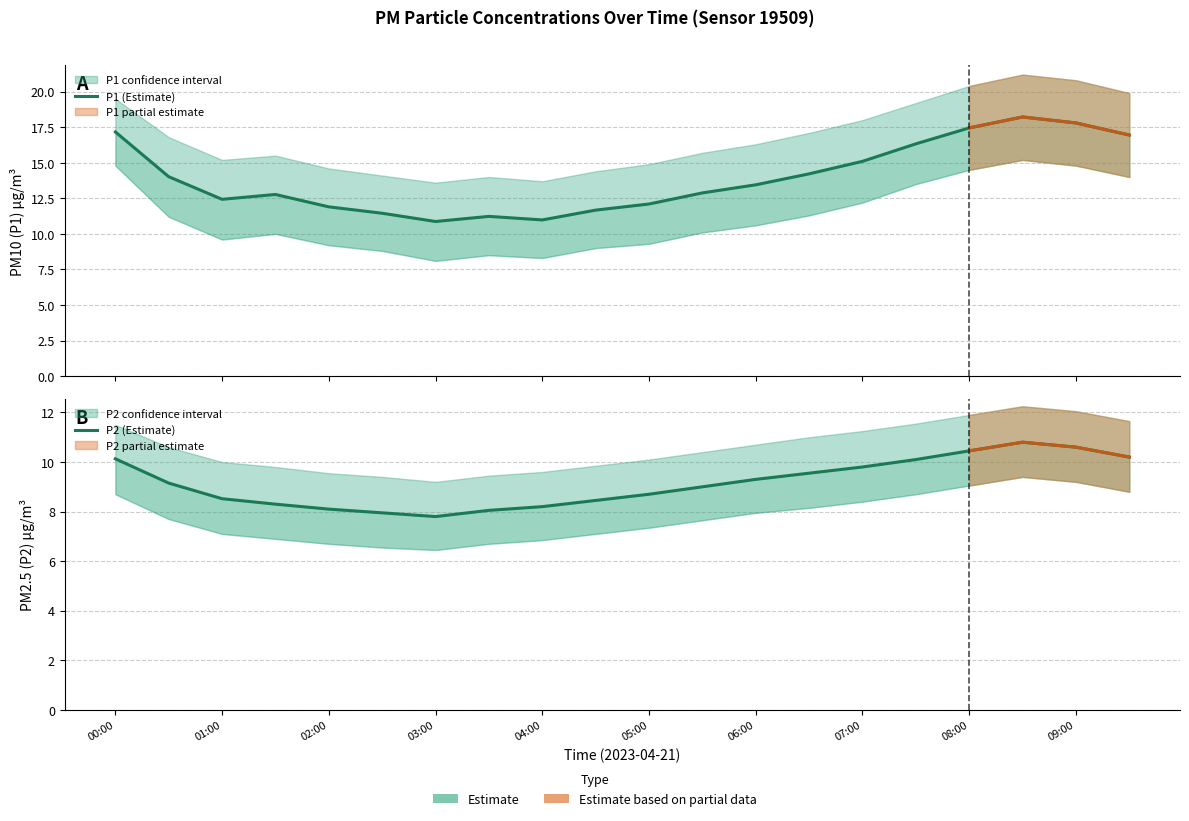

Is this an area chart (filled region under the line)?

No